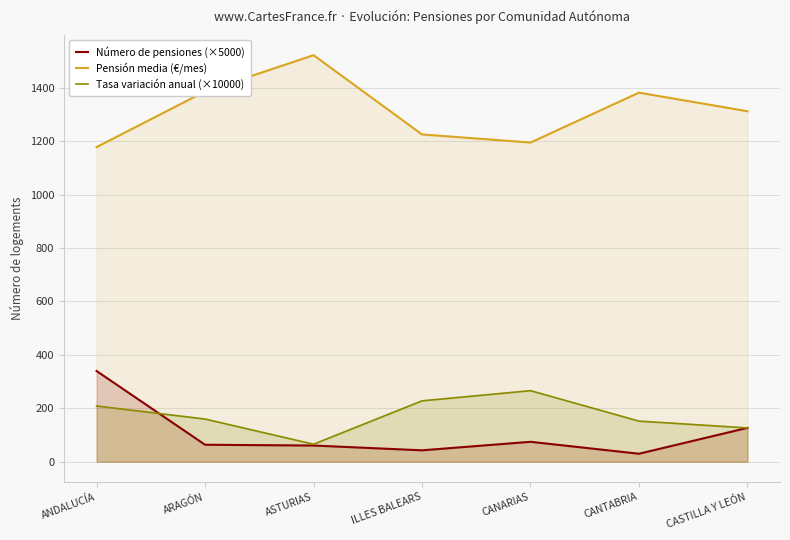

Between ANDALUCÍA and CASTILLA Y LEÓN, which is larger?

ANDALUCÍA